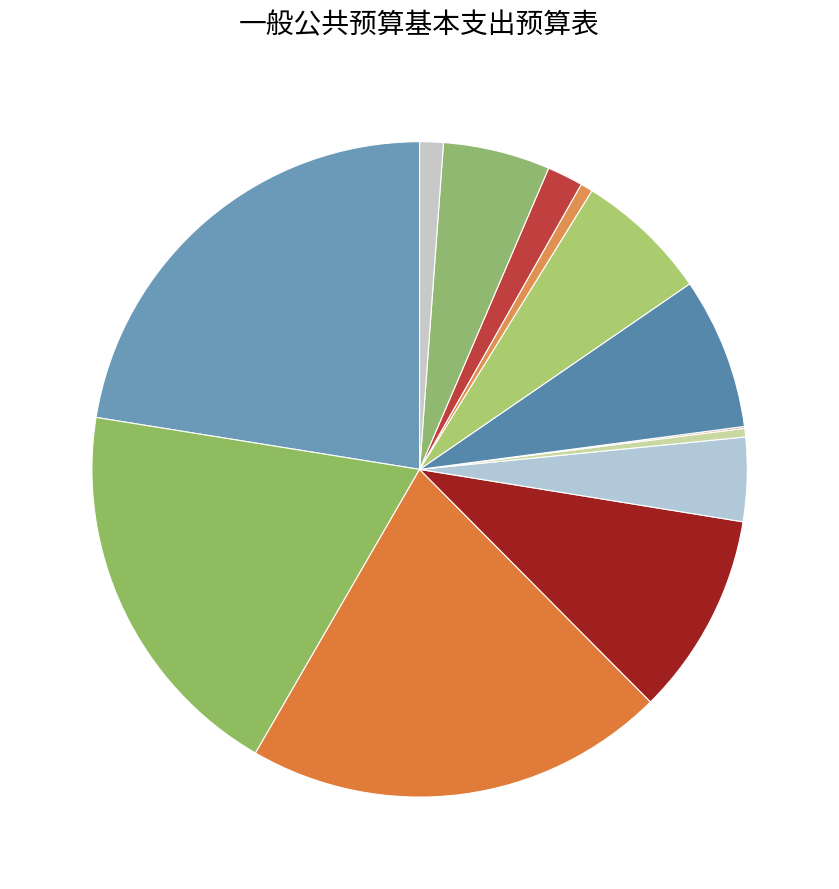

What is the largest slice in the pie chart?

基本工资